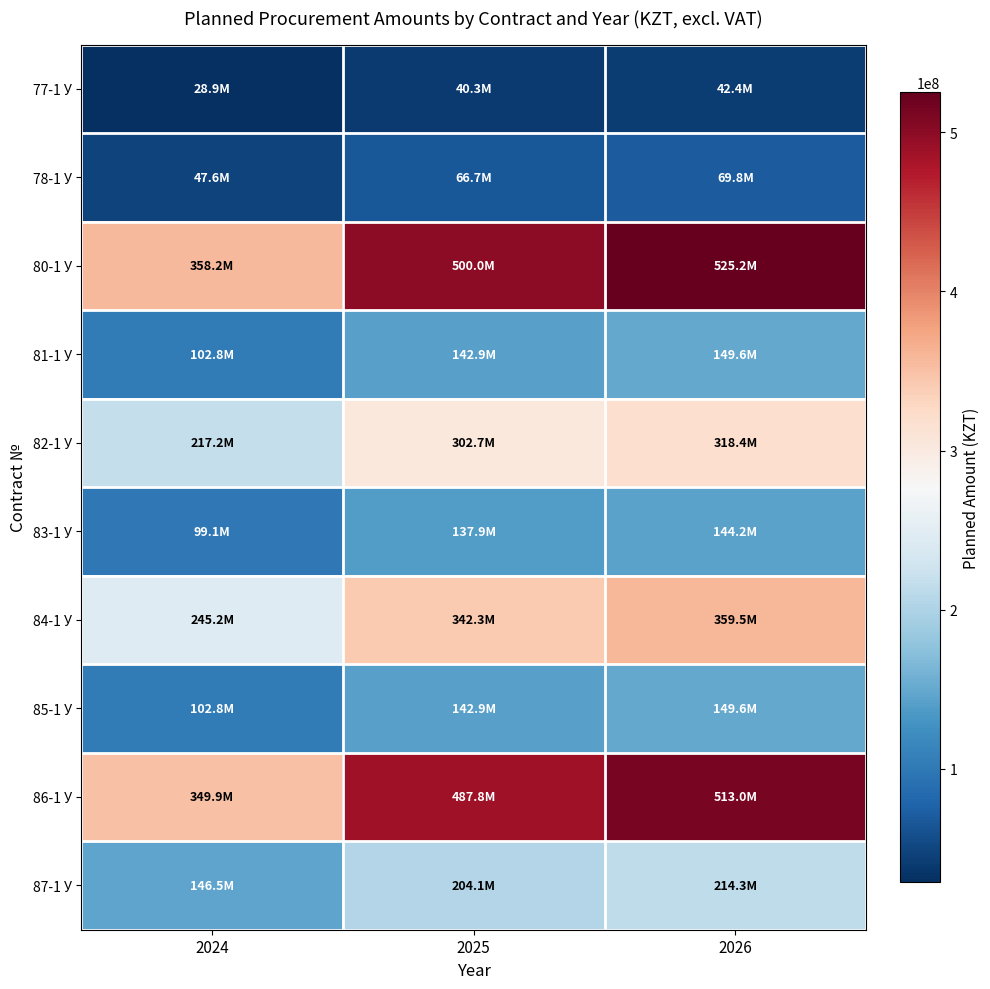

List the series in order of their peak value, highest first.

80-1 У, 86-1 У, 84-1 У, 82-1 У, 87-1 У, 81-1 У, 85-1 У, 83-1 У, 78-1 У, 77-1 У